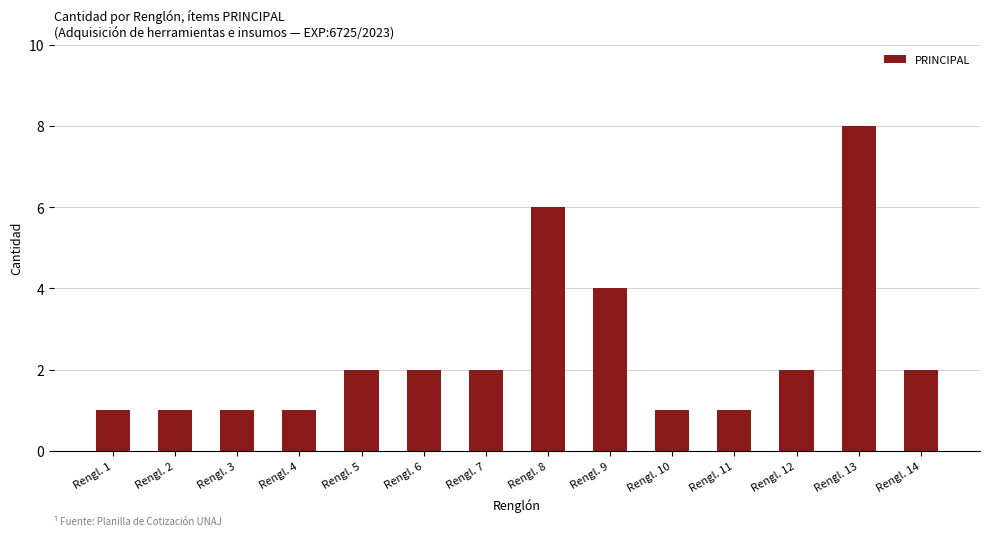

What is the minimum value shown in the chart?

1